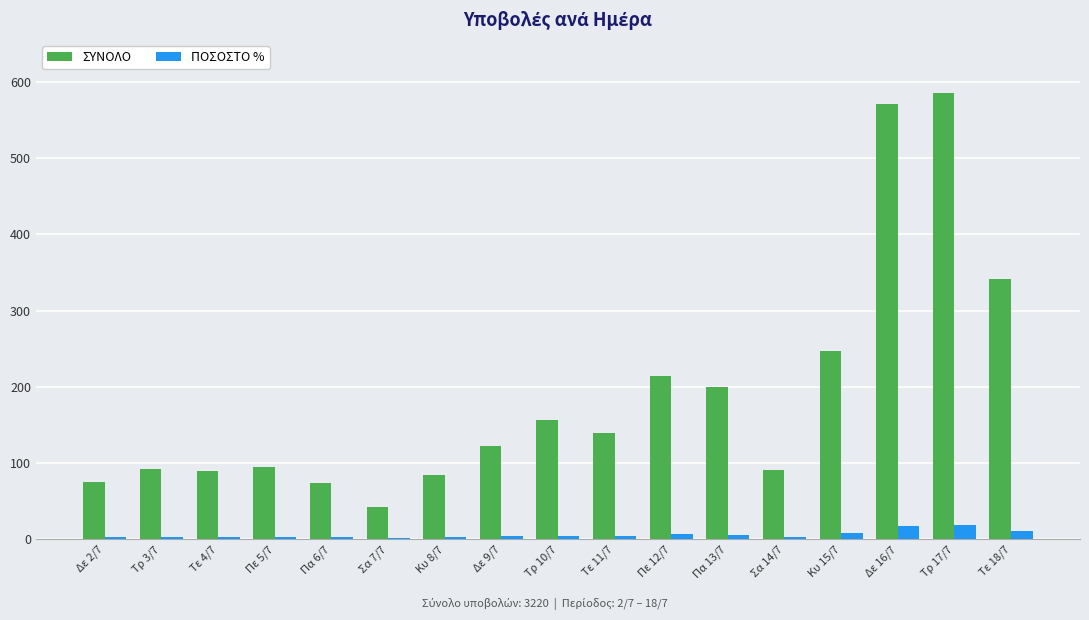

What is the maximum value for ΣΥΝΟΛΟ?

585.0